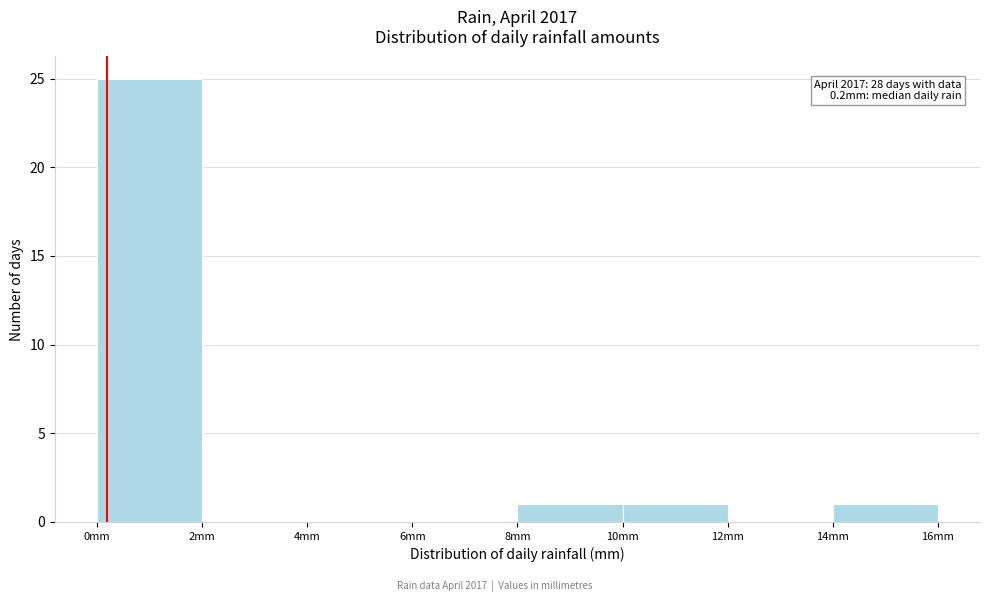

Over which range of the x-axis is the bar tallest?

0 to 2